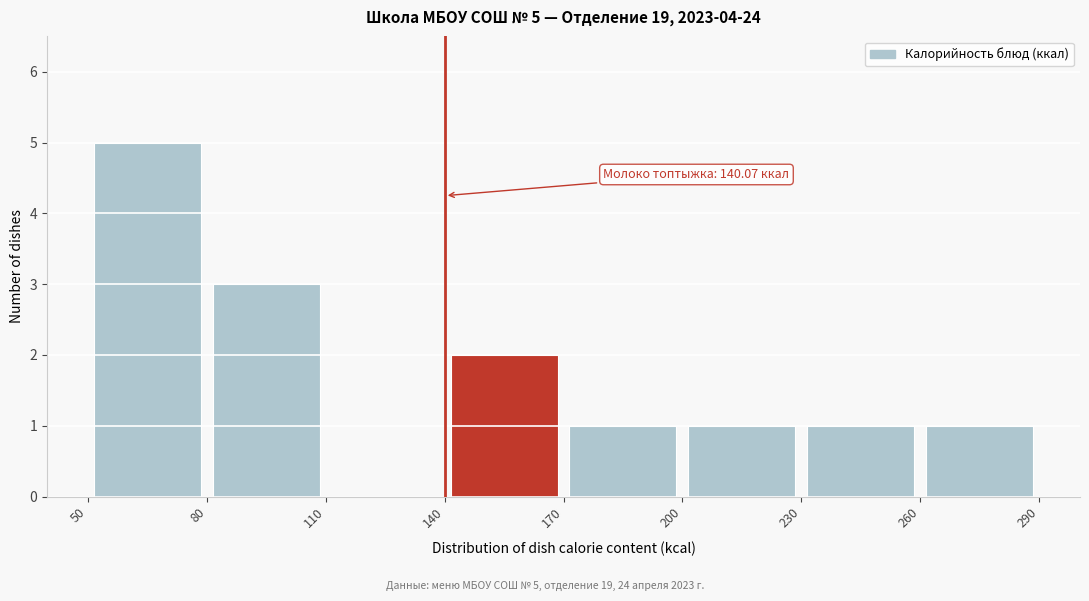

Which range on the x-axis has the tallest bar?

50 to 80